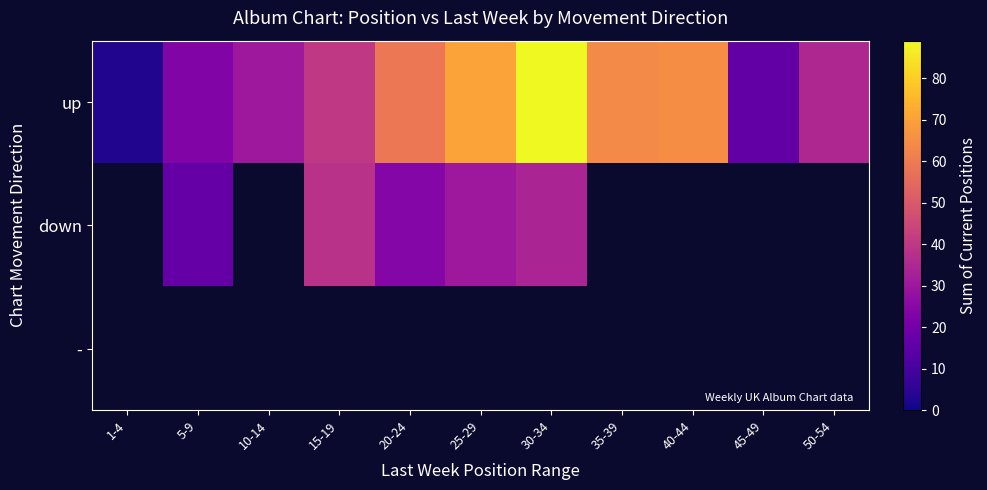

The up series shows 23.0 at 5-9. True or false?

True